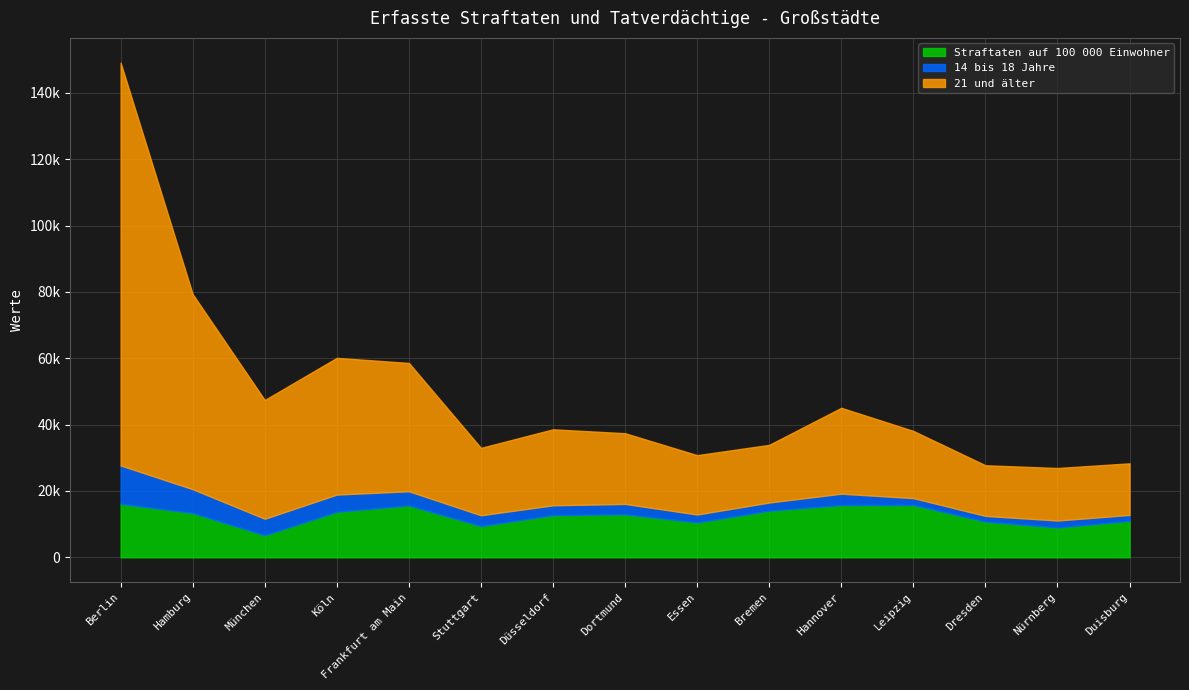

Where does the 14 bis 18 Jahre series first go above 3092?

Berlin